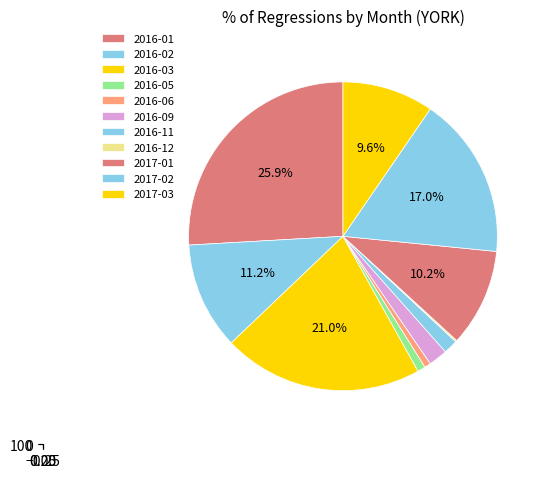

The 2016-12 slice represents 0% of the pie. True or false?

True